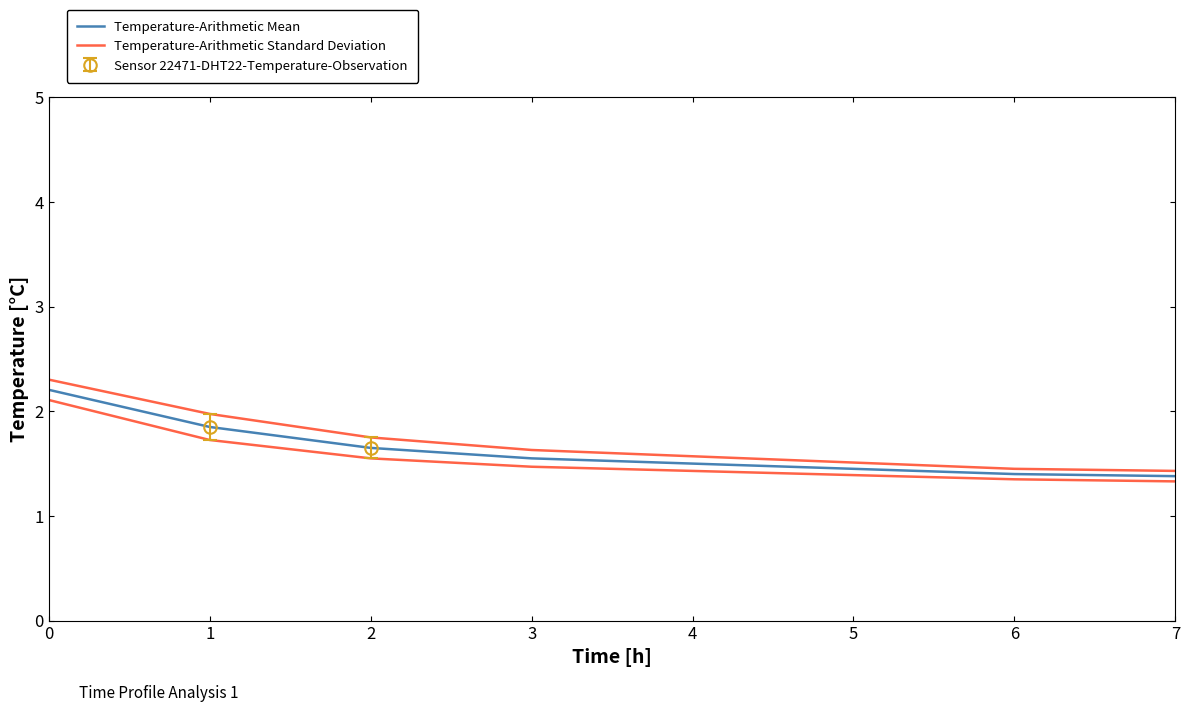

How many categories are shown in the chart?

8